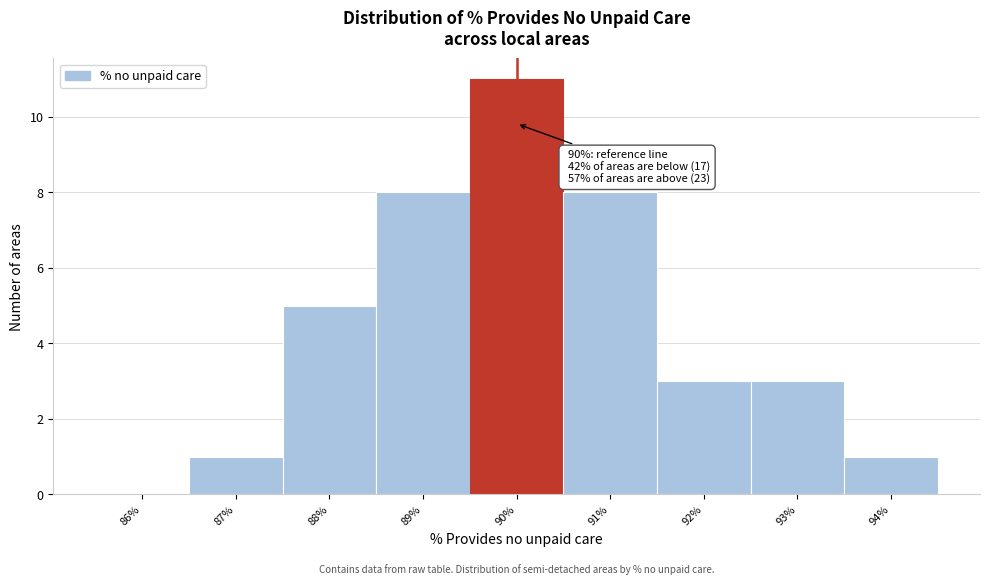

Over which range of the x-axis is the bar tallest?

89.5 to 90.5